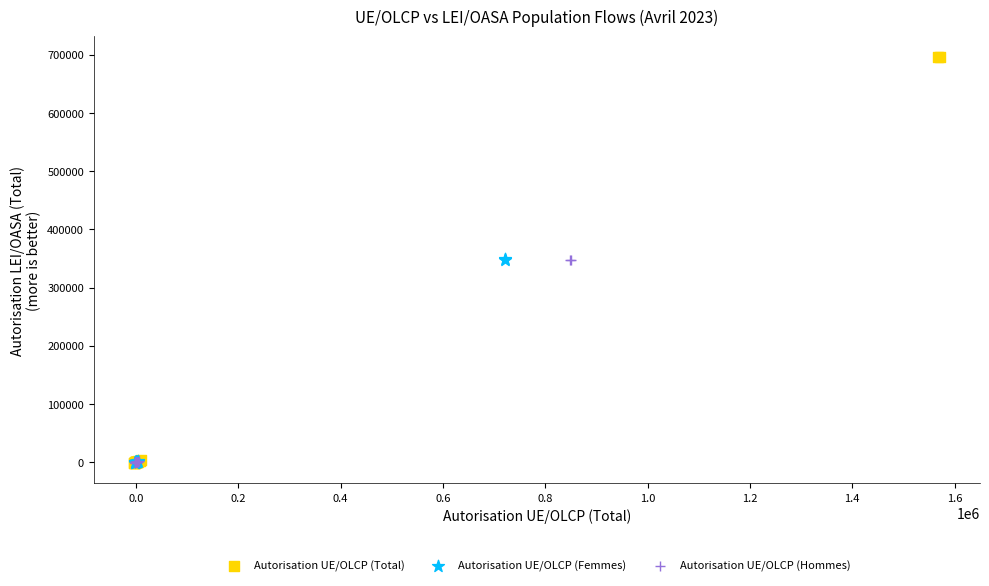

Which series has the largest Y range (max minus min)?

Autorisation UE/OLCP (Total)